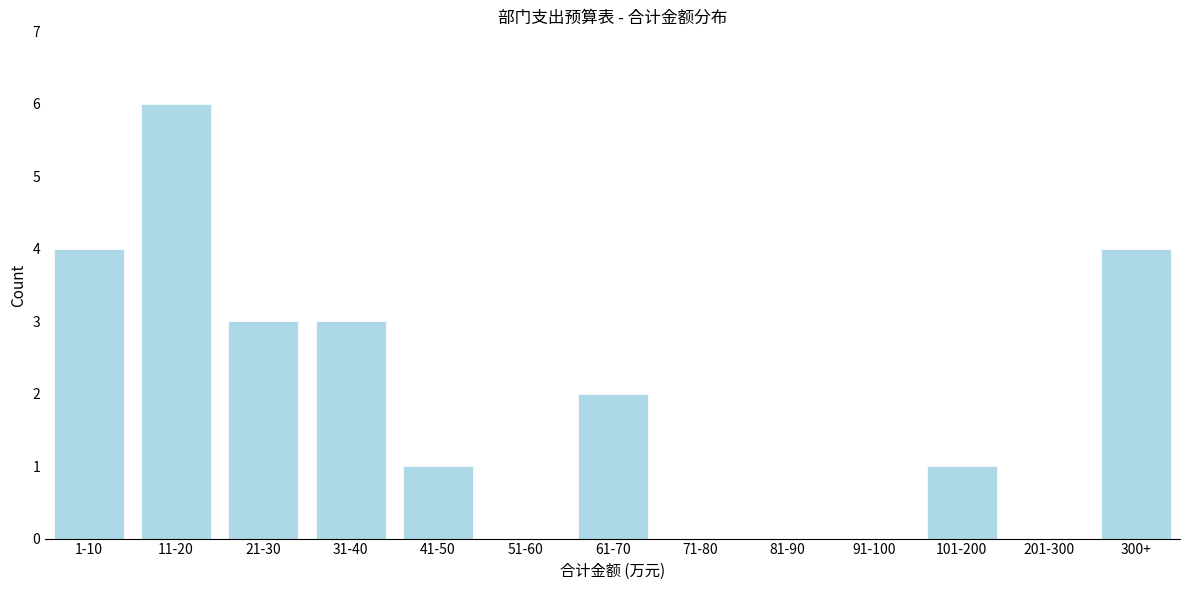

Reading left to right, list all the values displayed in this chart.

1-10=4	11-20=6	21-30=3	31-40=3	41-50=1	51-60=0	61-70=2	71-80=0	81-90=0	91-100=0	101-200=1	201-300=0	300+=4